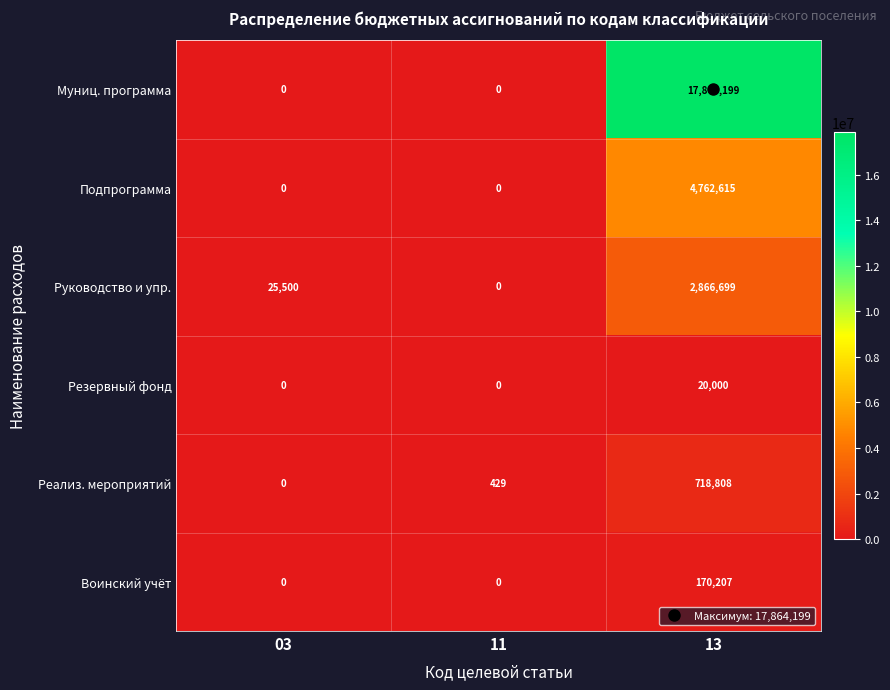

Which category has the highest value across all series?

13